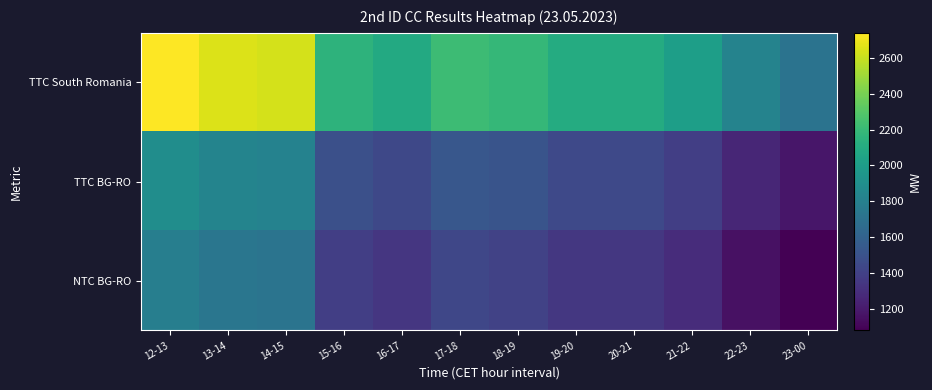

Reading left to right, what are all the values shown in this chart?

TTC South Romania: 12-13=2740	13-14=2652	14-15=2631	15-16=2154	16-17=2089	17-18=2219	18-19=2188	19-20=2098	20-21=2098	21-22=2012	22-23=1822	23-00=1710
TTC BG-RO: 12-13=1891	13-14=1830	14-15=1815	15-16=1486	16-17=1442	17-18=1531	18-19=1510	19-20=1448	20-21=1447	21-22=1388	22-23=1257	23-00=1180
NTC BG-RO: 12-13=1790	13-14=1730	14-15=1715	15-16=1386	16-17=1341	17-18=1430	18-19=1409	19-20=1347	20-21=1347	21-22=1288	22-23=1156	23-00=1079